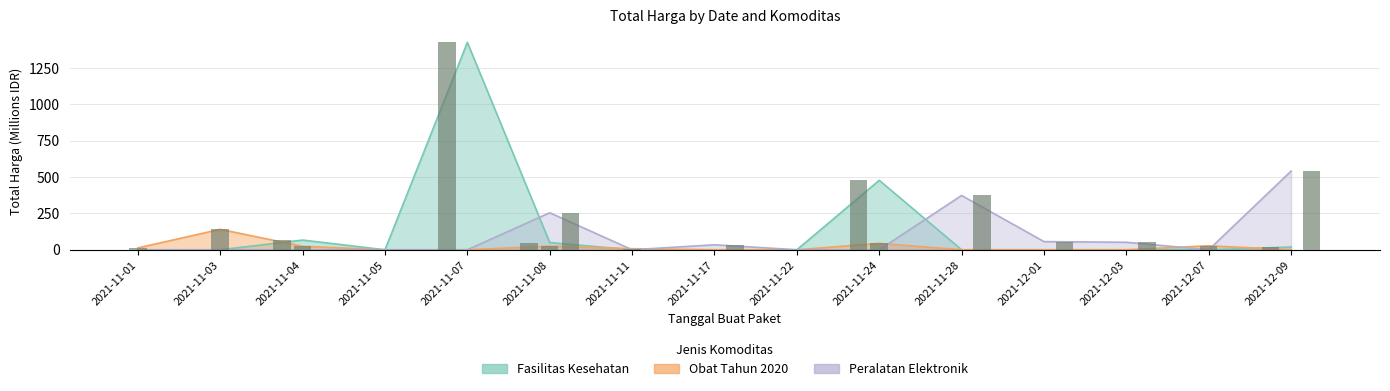

Between 2021-11-28 and 2021-11-24, which is larger?

2021-11-24